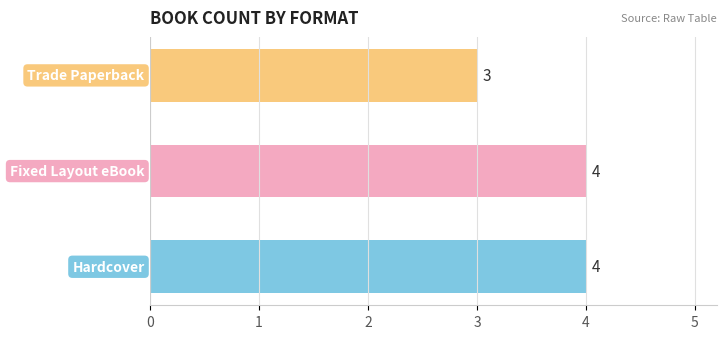

How many values are between 3 and 4?

3